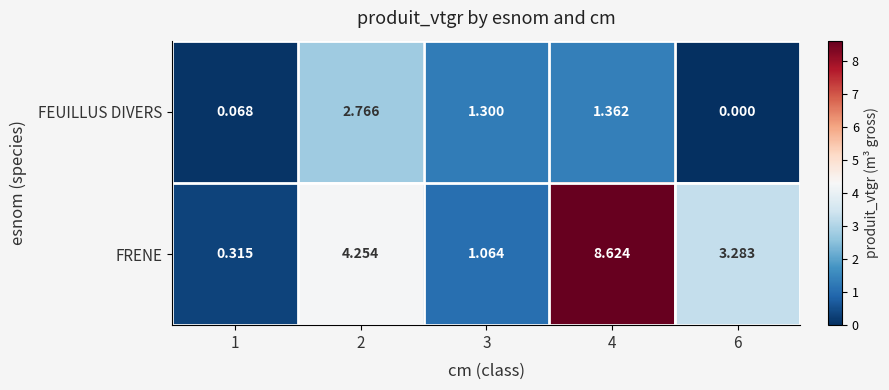

Rank the series by their average value, from highest to lowest.

FRENE, FEUILLUS DIVERS